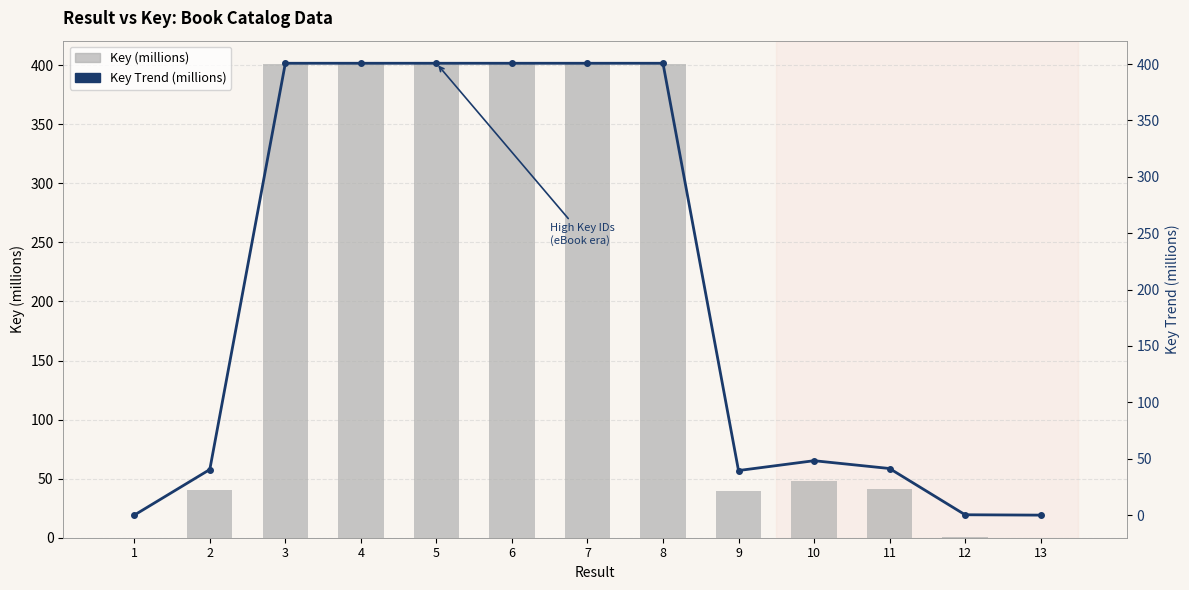

Does the chart contain stacked bars?

No